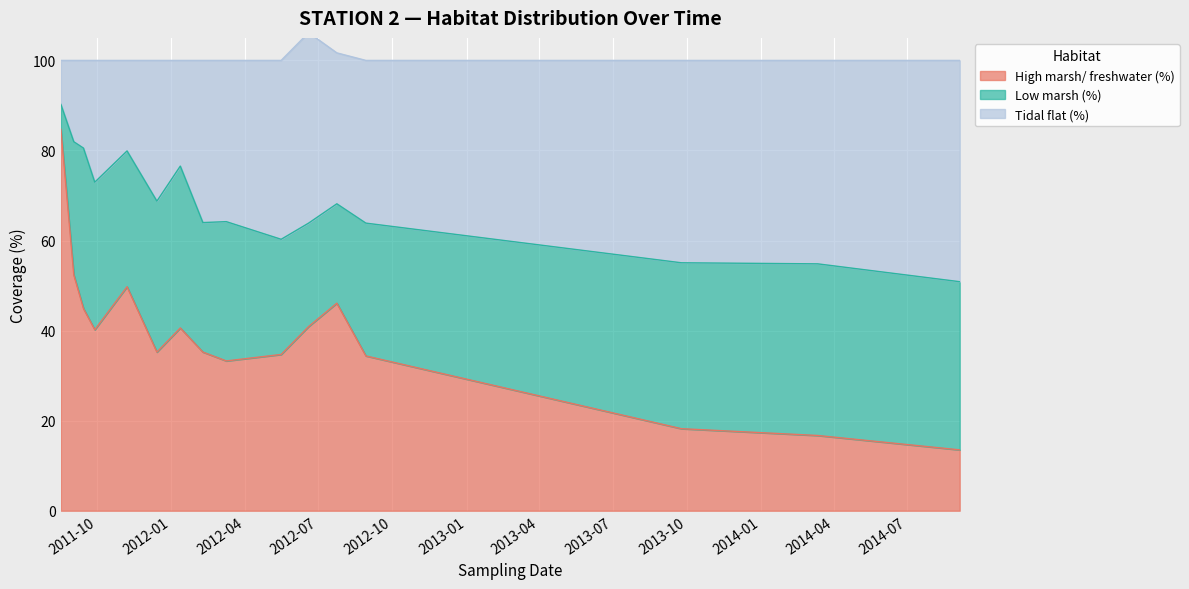

True or false: Tidal flat (%) and High marsh/ freshwater (%) cross at least once.

False